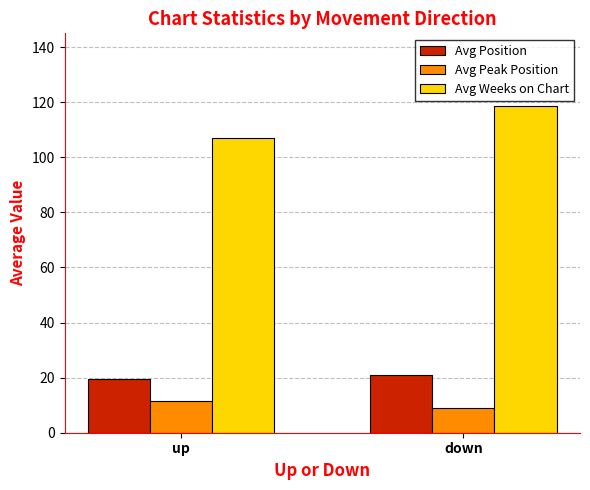

What is the difference between the maximum and minimum values in the Avg Position series?

1.3